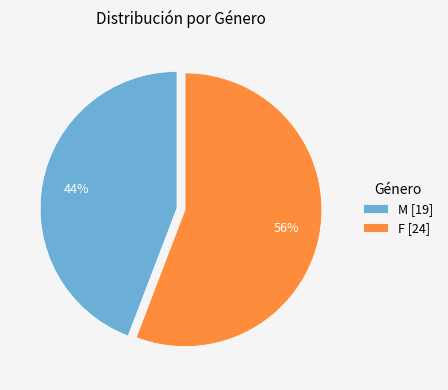

To the nearest percent, what is the difference between the F and M slice percentages?

12%